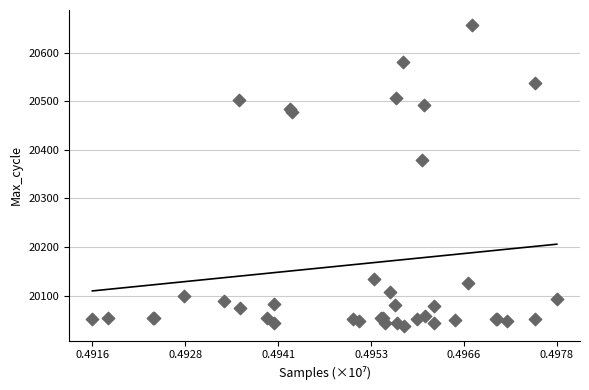

What Y value in the scatter plot is closest to 20347?

20379